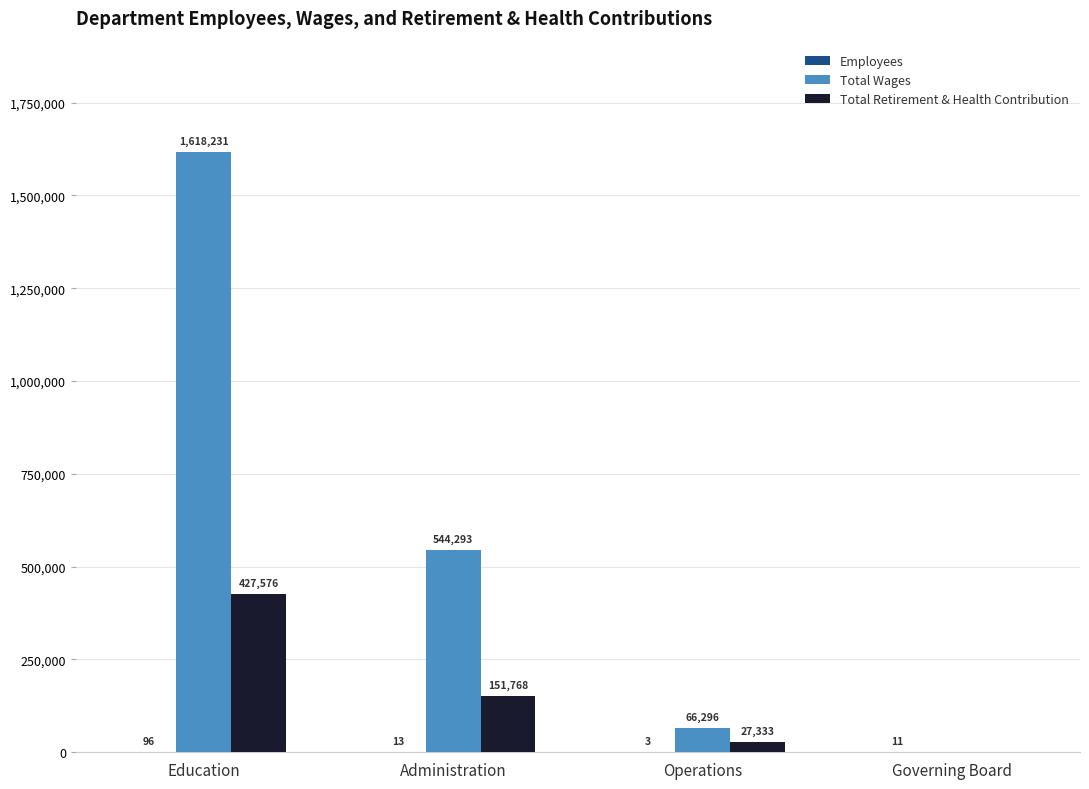

What is the sum of the Total Wages values at Operations and Education?

1684527